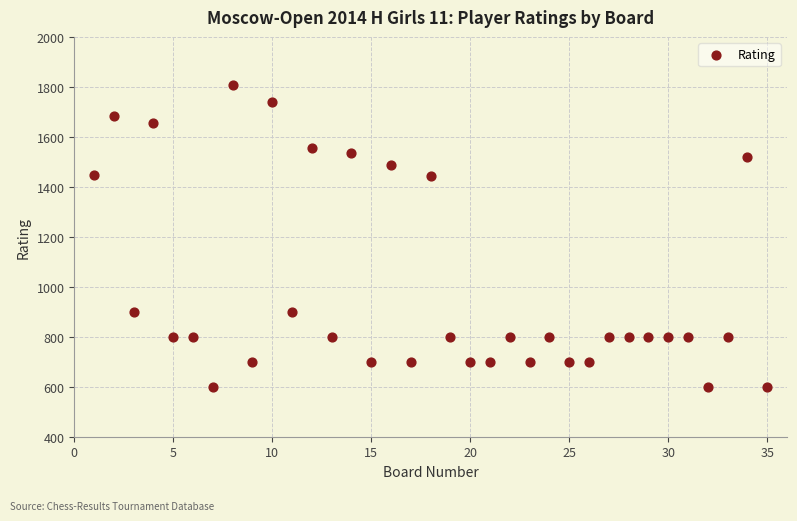

What is the range of Y values (max minus min)?

1209